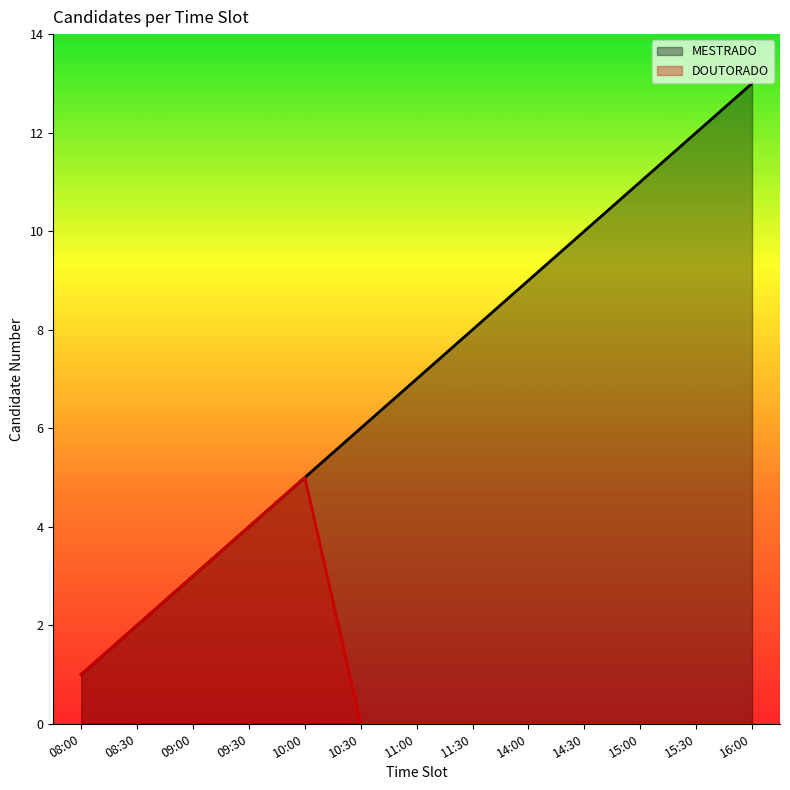

Reading right to left, transcribe all the data shown in this chart.

MESTRADO: 13	12	11	10	9	8	7	6	5	4	3	2	1
DOUTORADO: 0	0	0	0	0	0	0	0	5	4	3	2	1